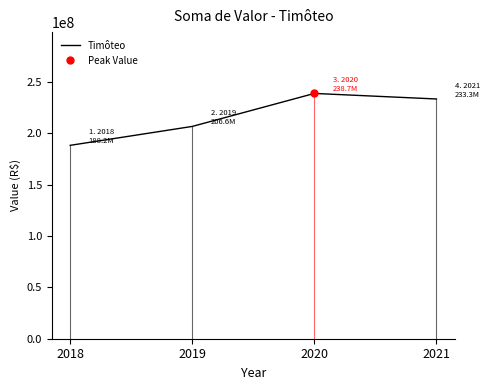

Does the chart display data point markers on the line(s)?

No